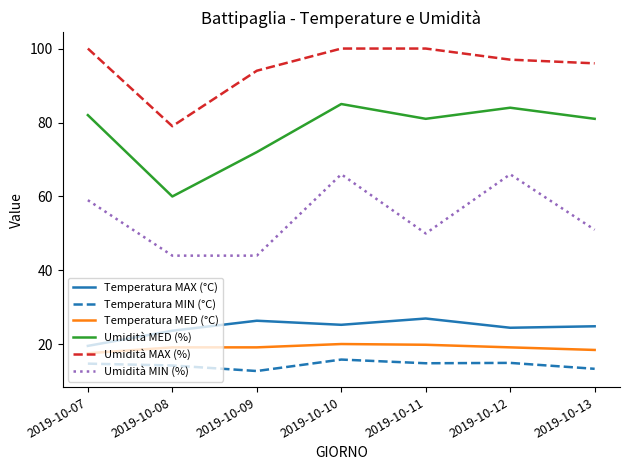

How many lines are shown in the chart?

6